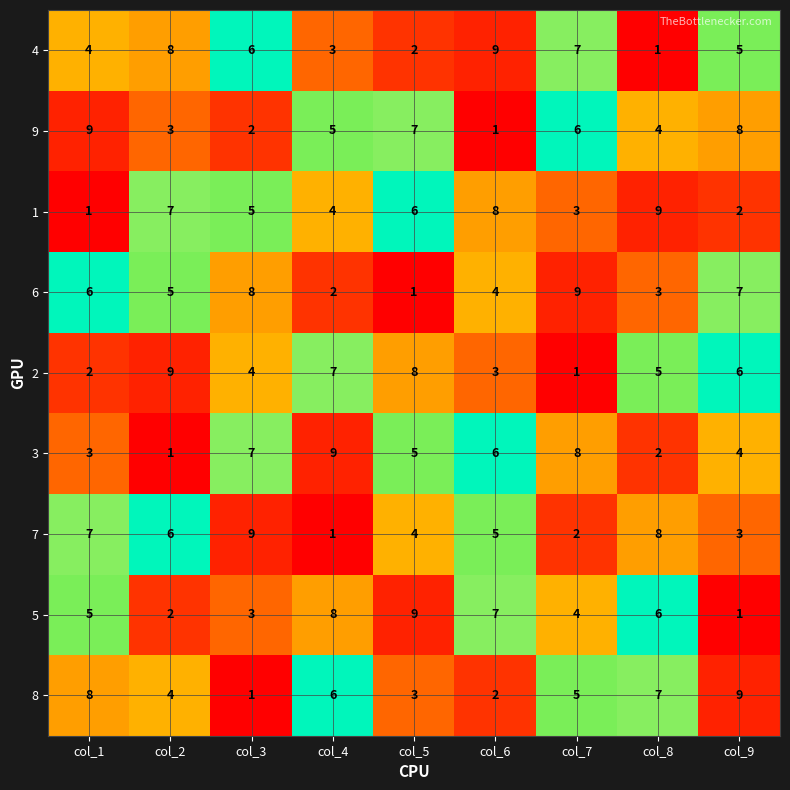

At how many categories does at least one series exceed 4?

9